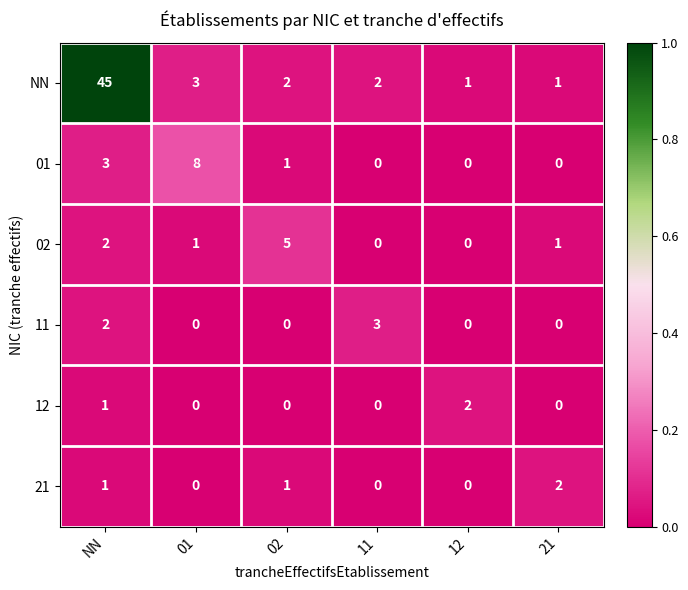

The value of 11 at 11 is 3. True or false?

True